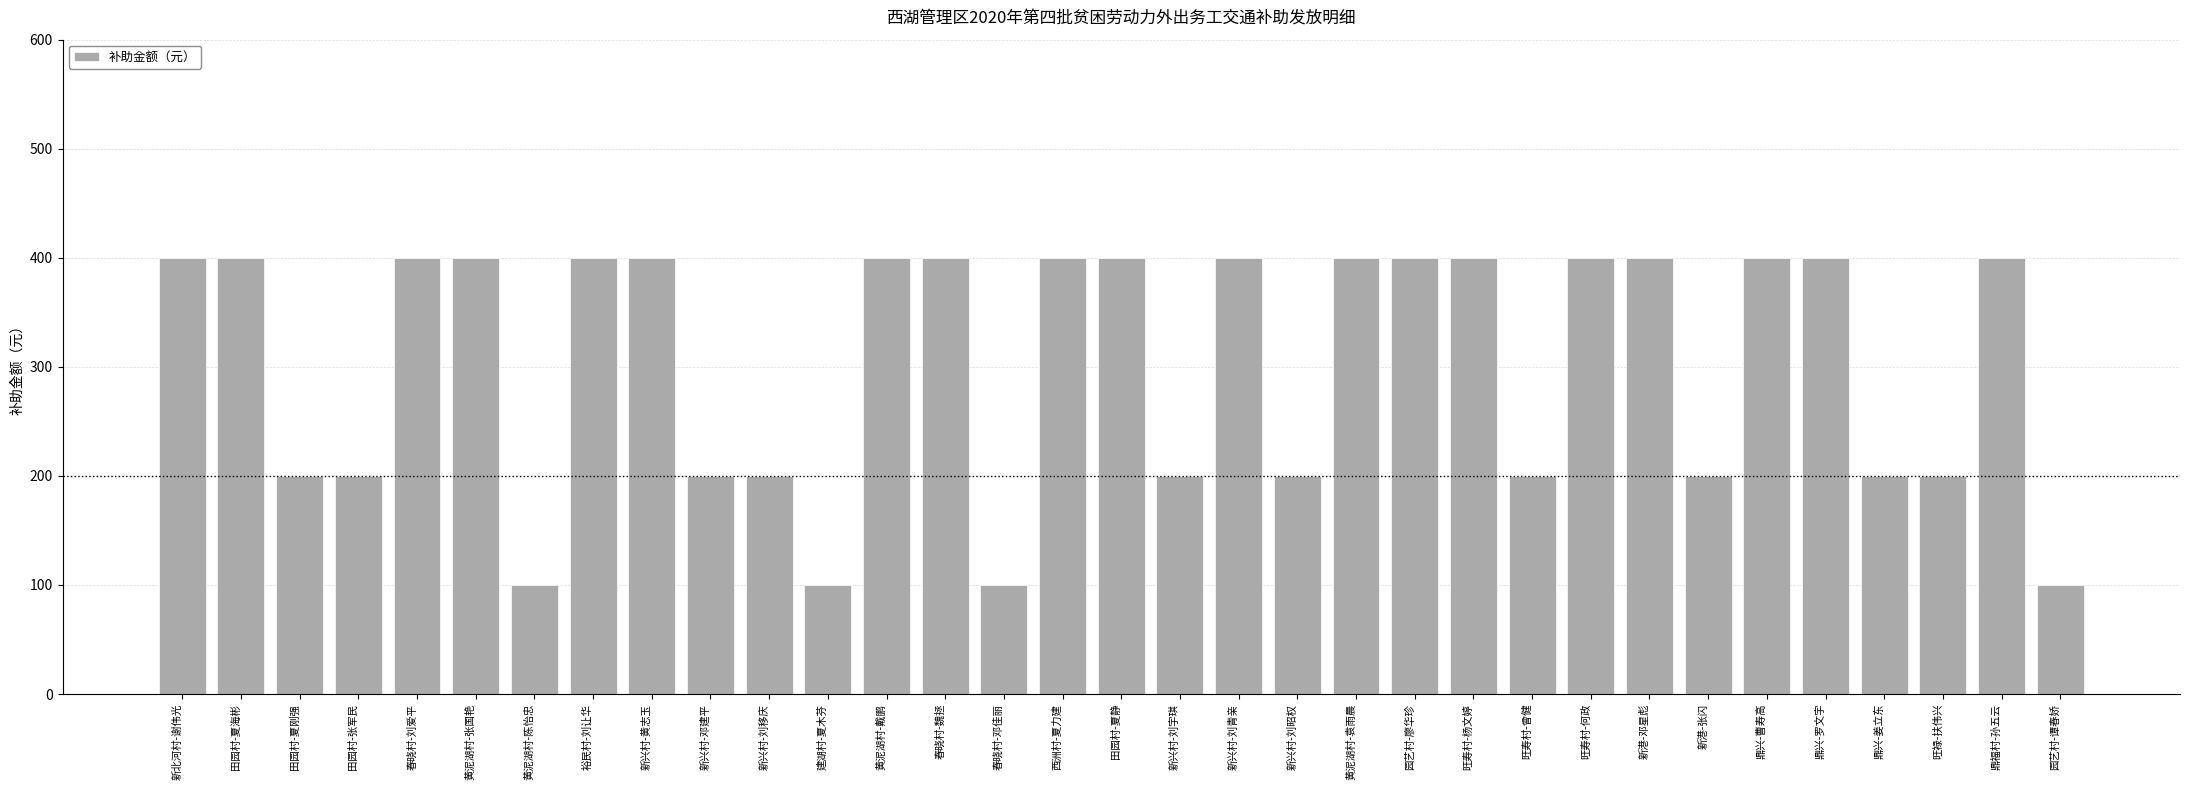

What is the greatest value displayed?

400